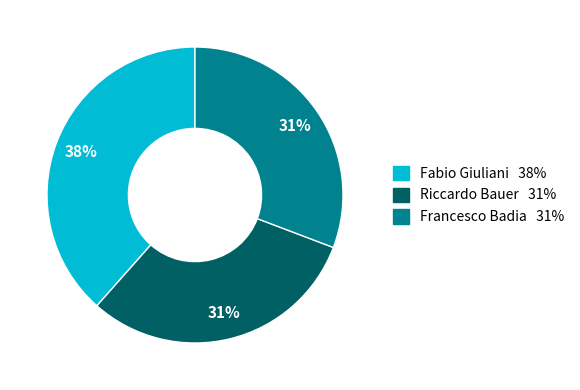

Do Francesco Badia and Fabio Giuliani together represent more than half of the pie?

Yes